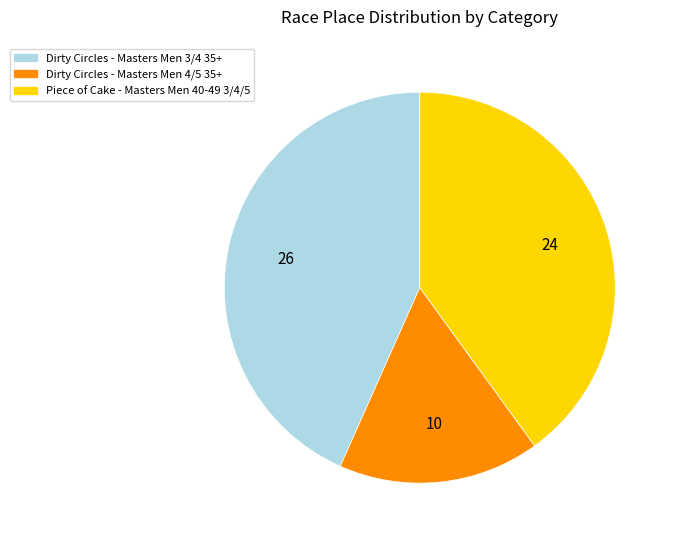

Does any single category account for the majority?

No